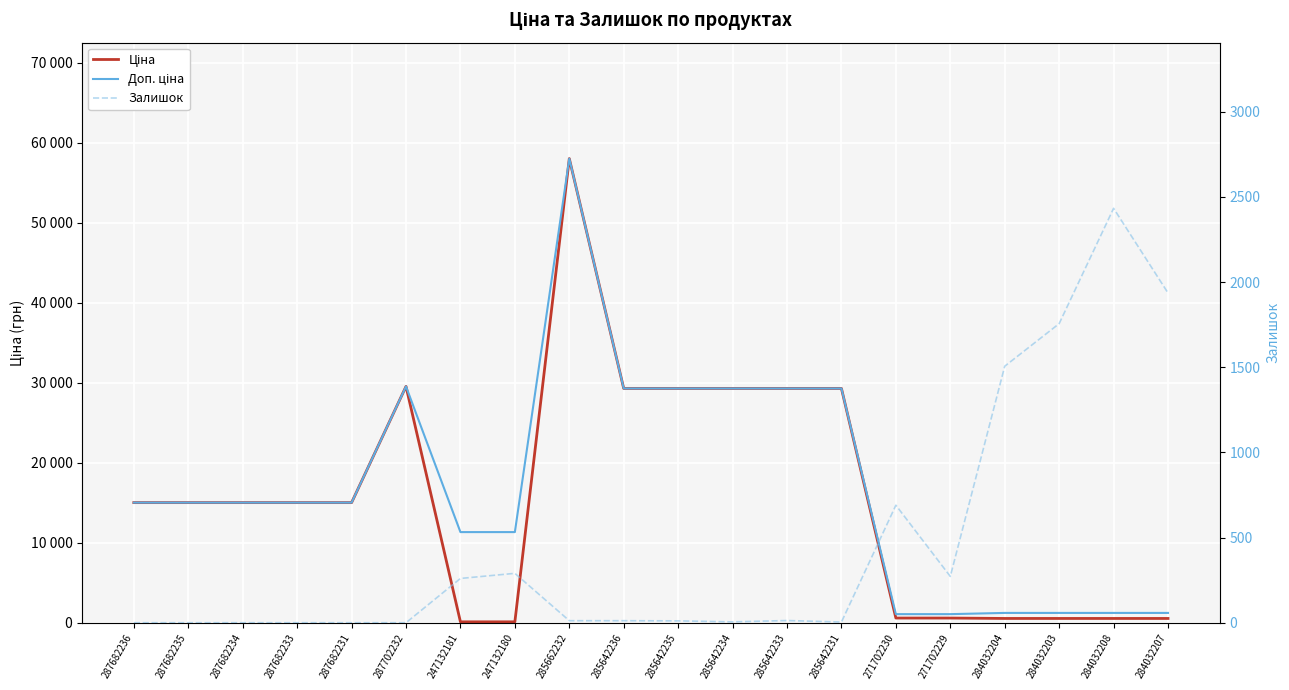

At which category does the chart reach its minimum across all series?

287682236